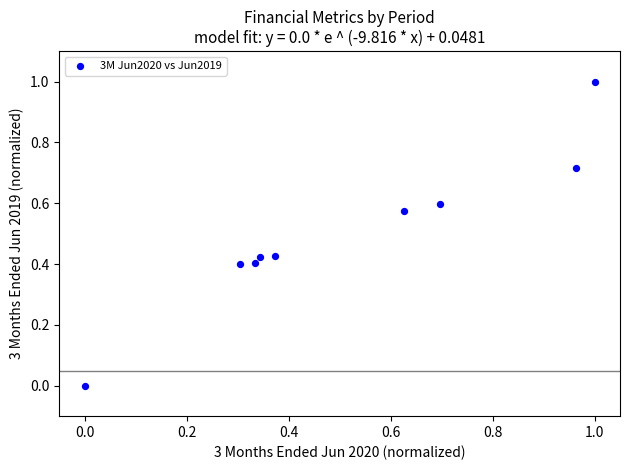

What is the range of X values (max minus min)?

1.0